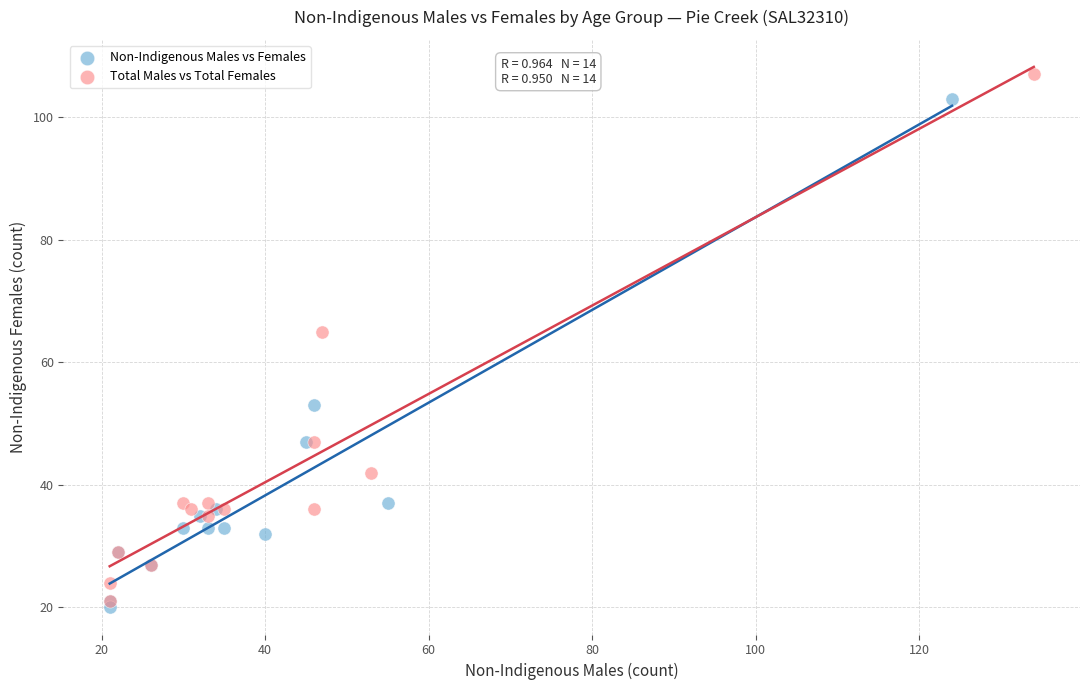

Which series contains the highest Y value?

Total Males vs Total Females